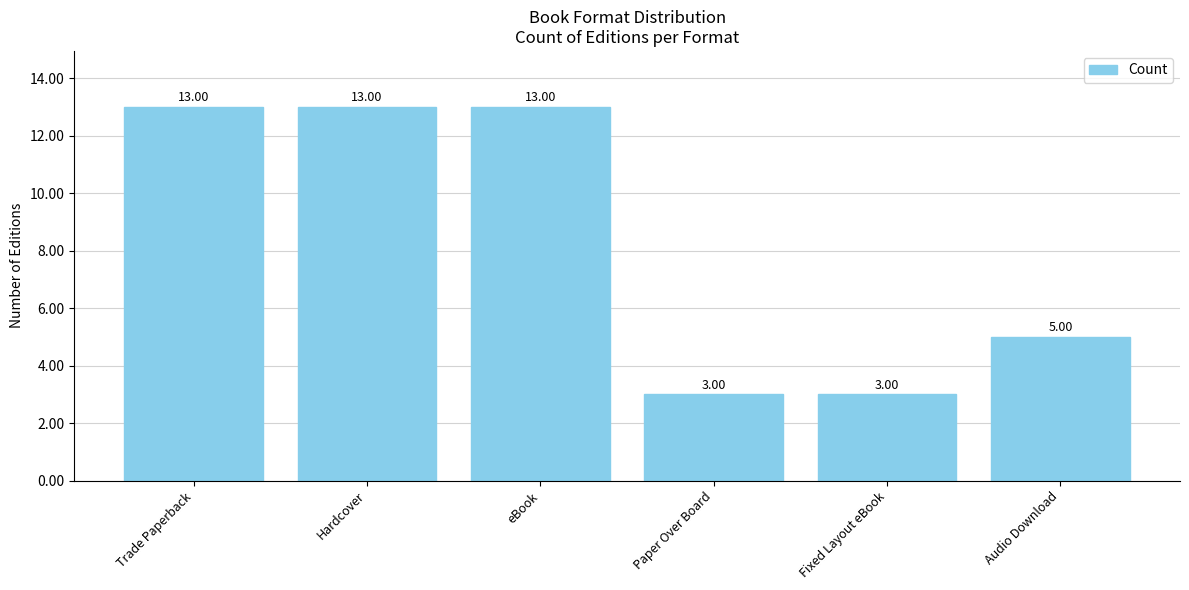

True or false: the data shows 13 at Trade Paperback.

True